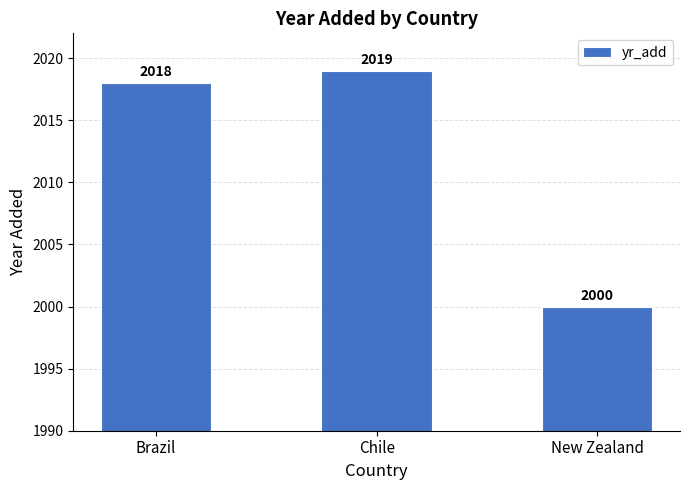

How many data points are less than 2018?

1